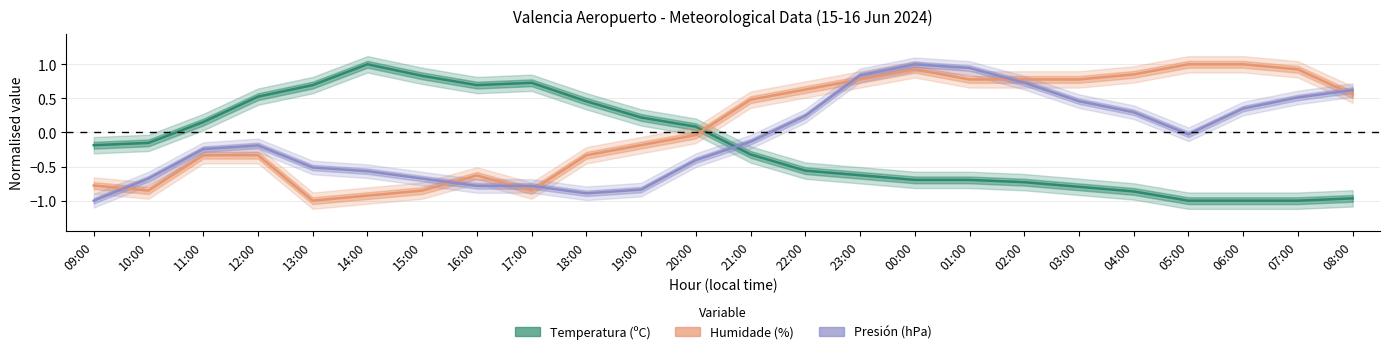

How many intersections are there between Humidade and Presión?

7